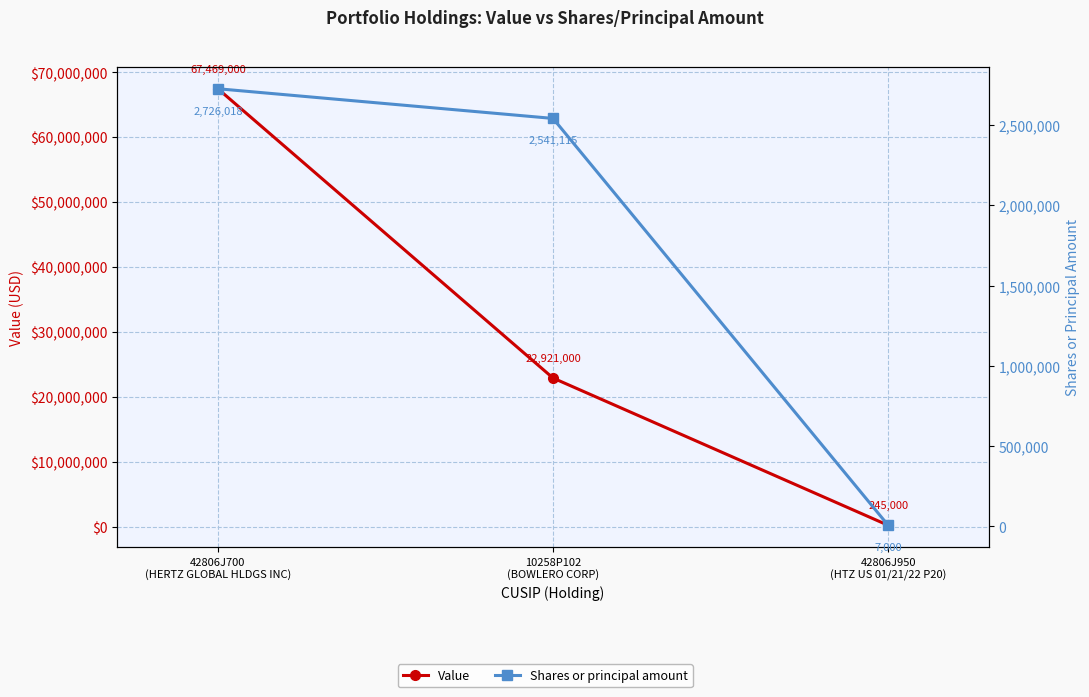

What is the label of the 1st point from the left?

42806J700
(HERTZ GLOBAL HLDGS INC)